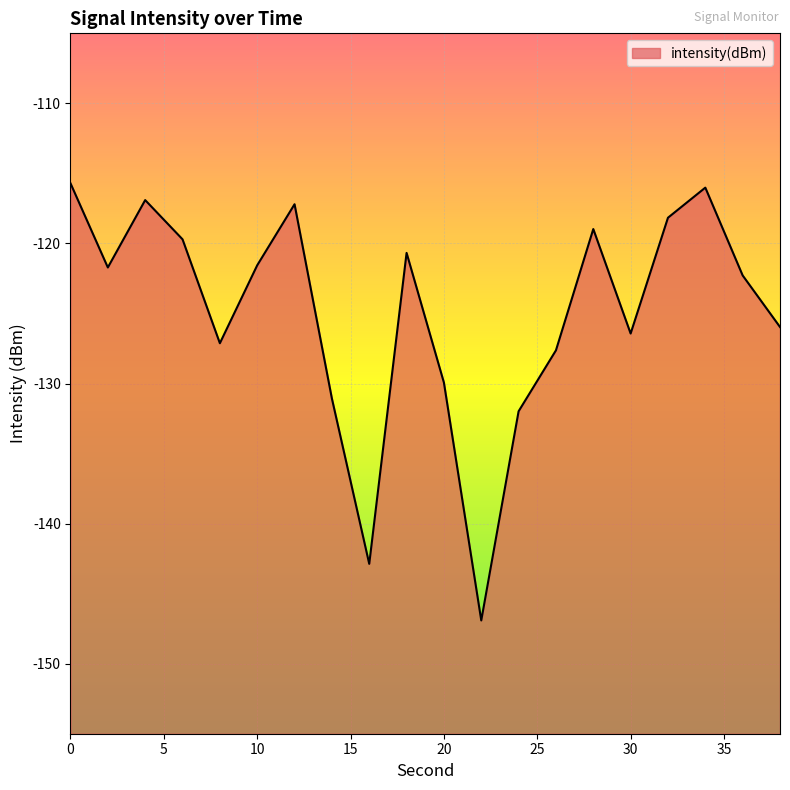

How many lines are shown in the chart?

1